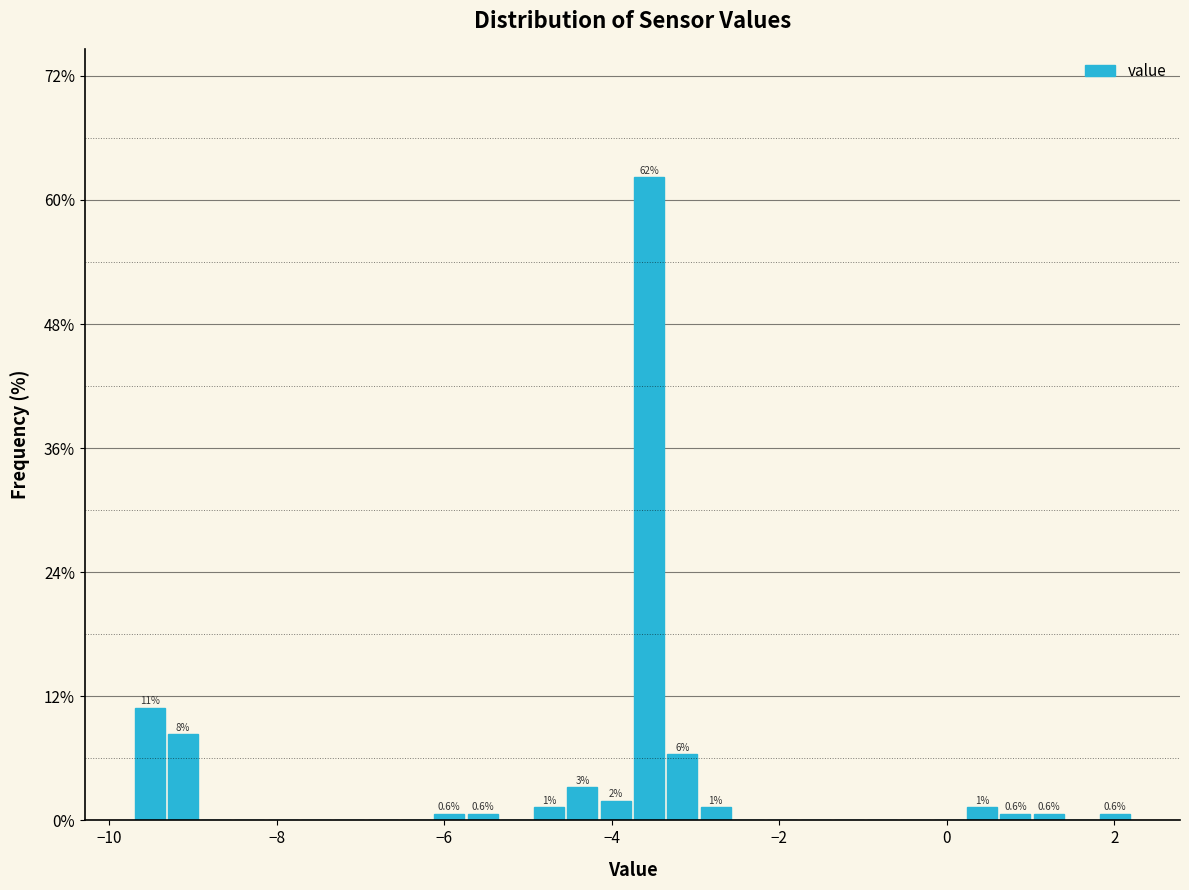

Around what value on the x-axis is the tallest bar? Give the approximate position of its centre, as read against the axis.

-3.6